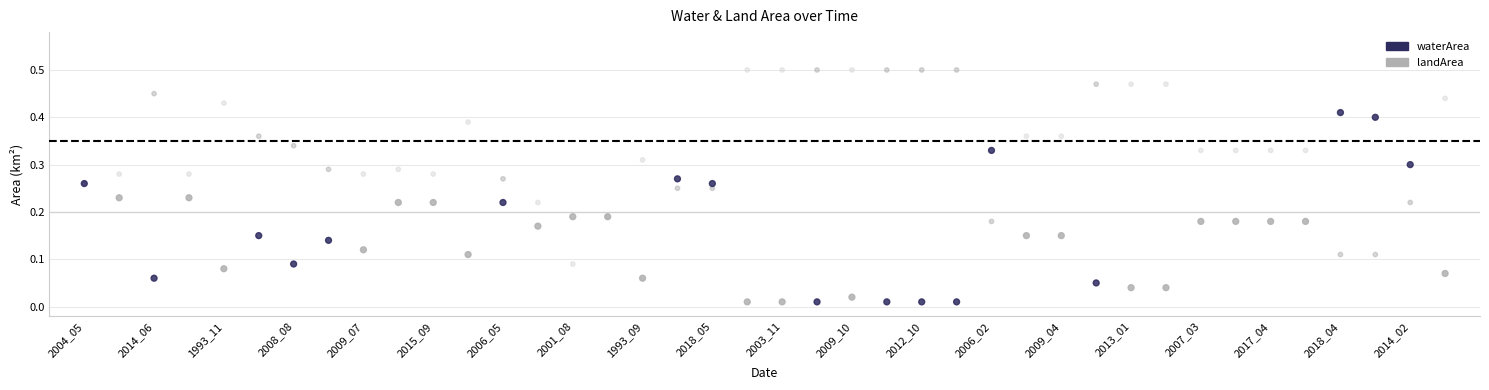

Which series contains the lowest Y value?

waterArea